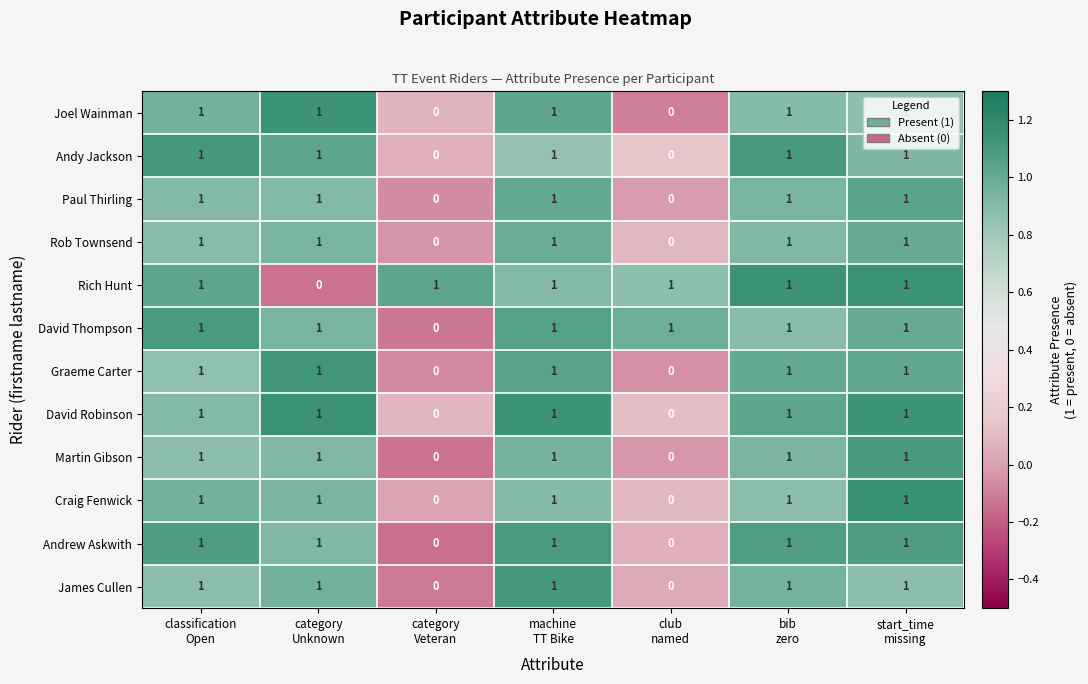

What is the sum of all Martin Gibson values?

5